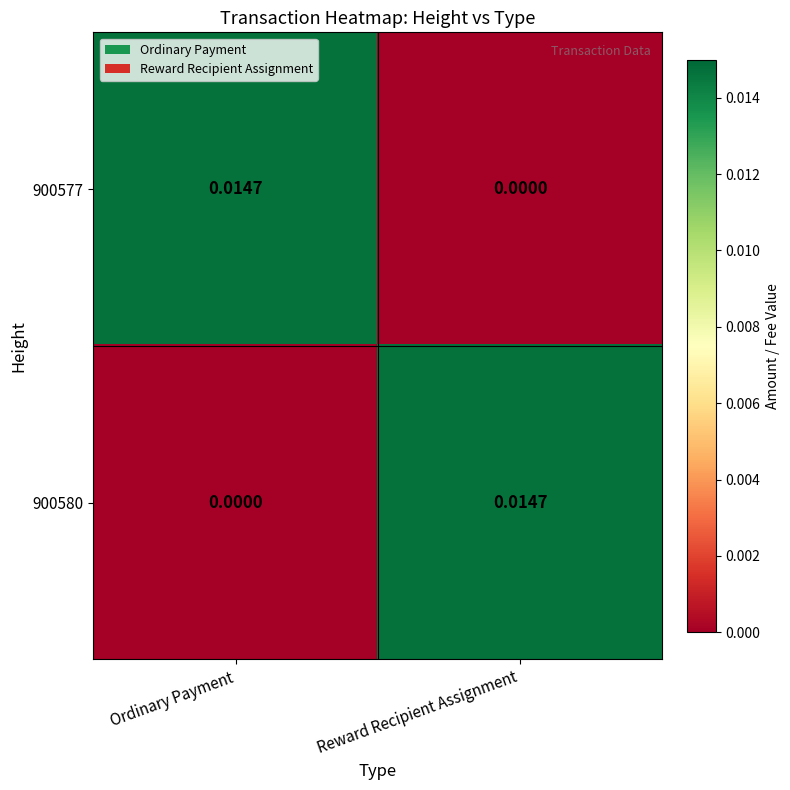

Where is 900577 nearest to the value 0?

Reward Recipient Assignment